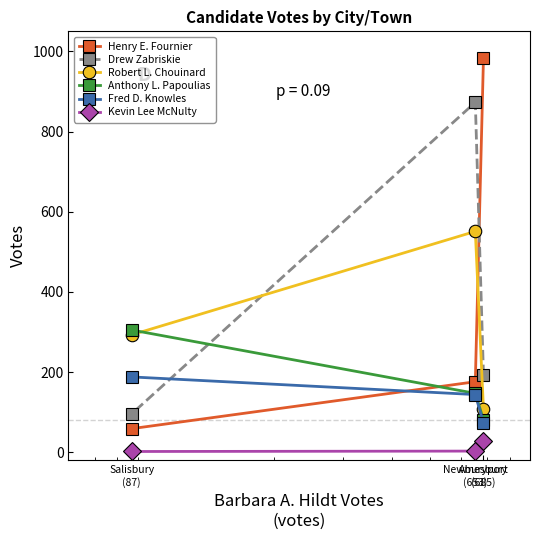

List the series in order of their peak value, lowest first.

Kevin Lee McNulty, Fred D. Knowles, Anthony L. Papoulias, Robert L. Chouinard, Drew Zabriskie, Henry E. Fournier